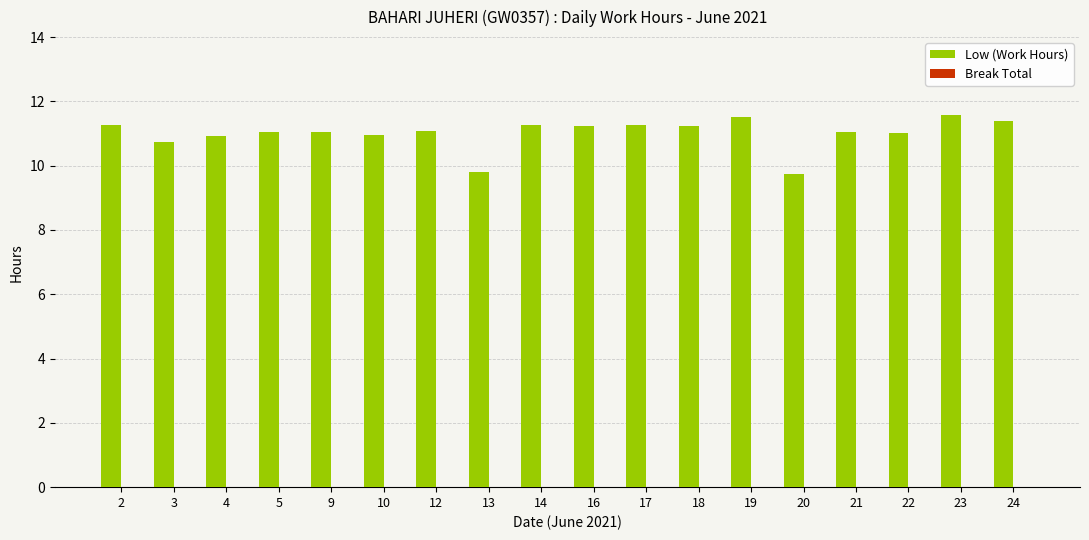

What is the ratio of the value at 9 to the value at 18?

1.0